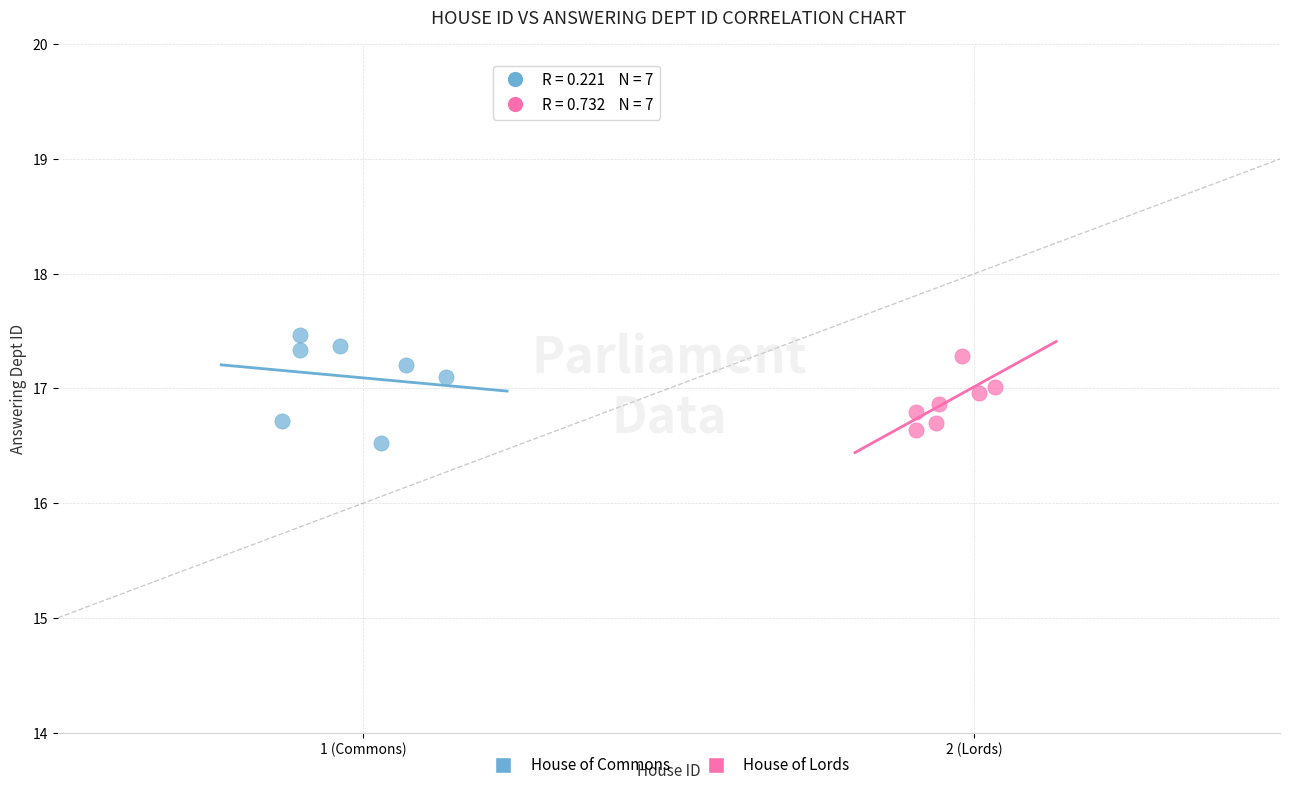

Which series reaches the minimum Y coordinate?

House of Commons